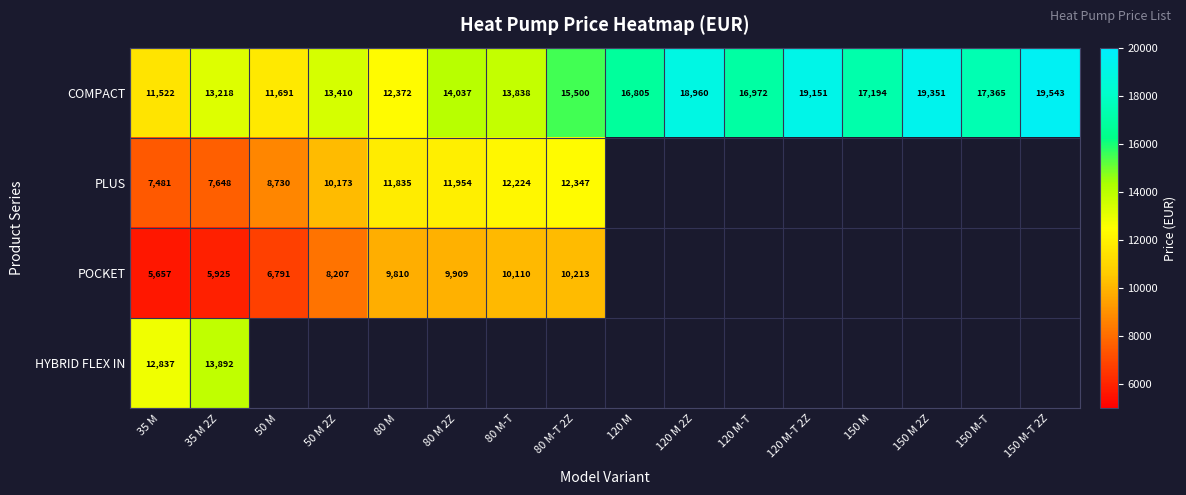

Where is COMPACT nearest to the value 15532?

80 M-T 2Z